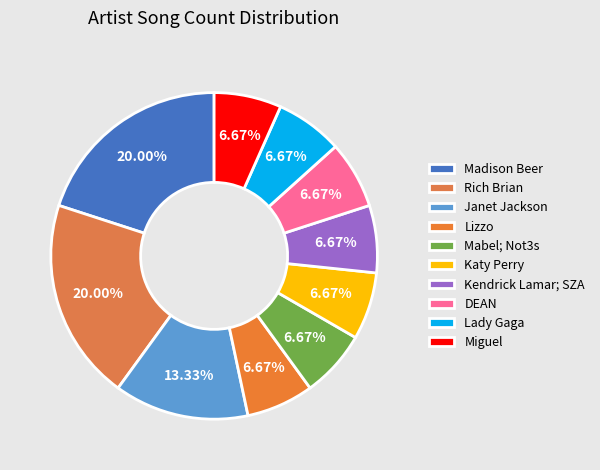

Is it true that DEAN is 15% of the pie?

False